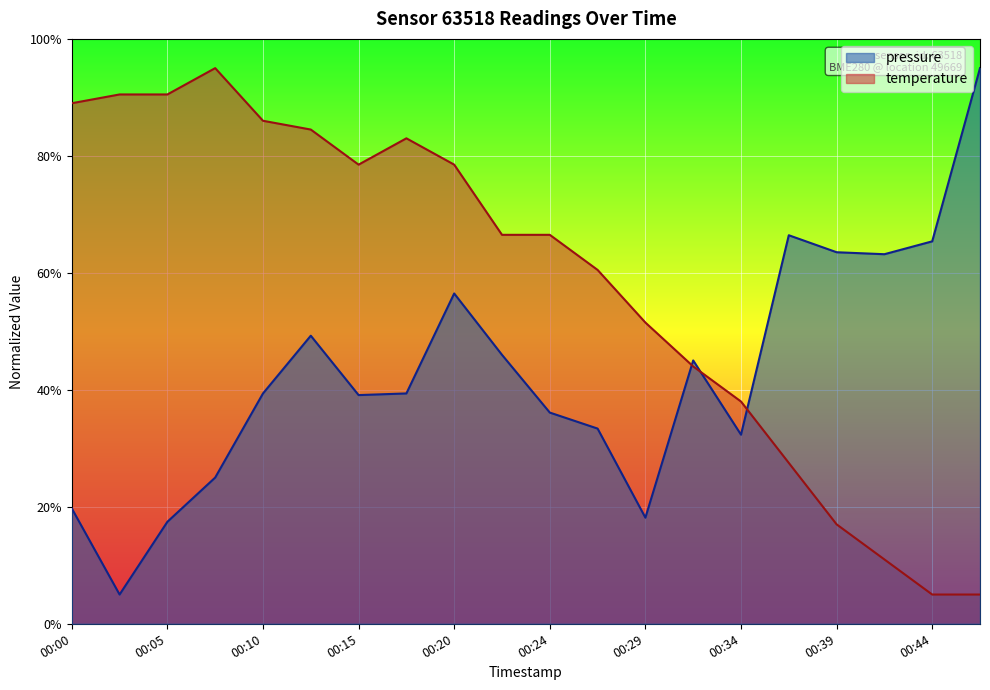

Which category has the highest value in the temperature series?

00:07